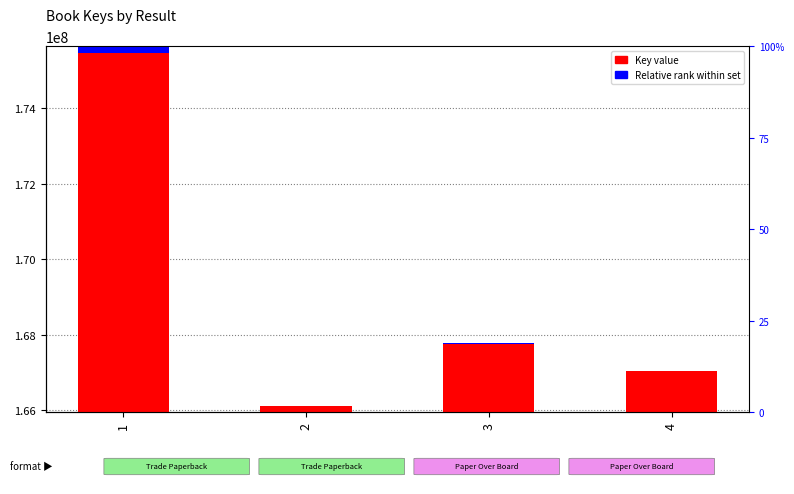

At how many categories does at least one series exceed 102532237?

4